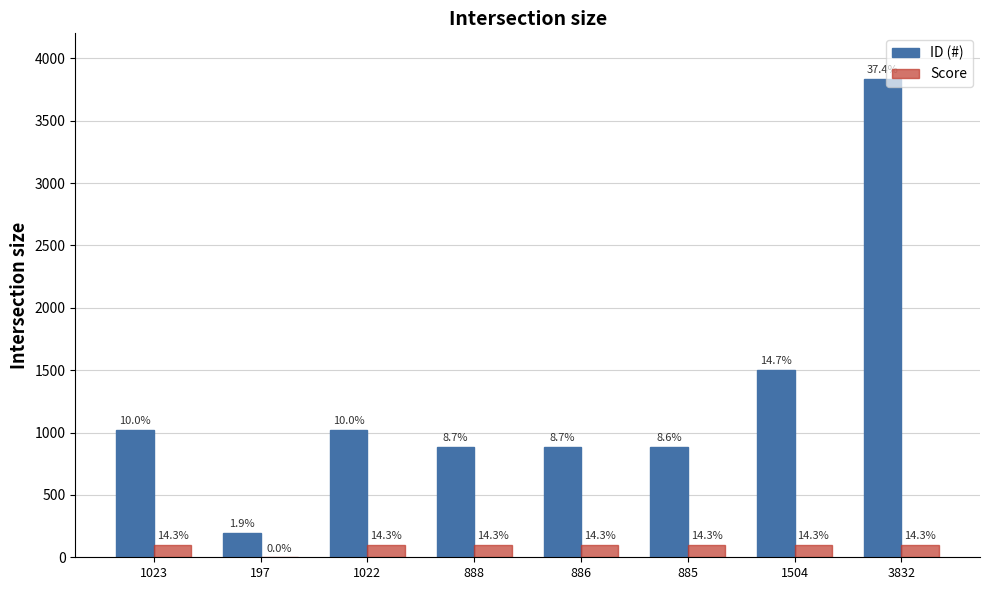

What are all the series names shown in the legend?

ID (#), Score